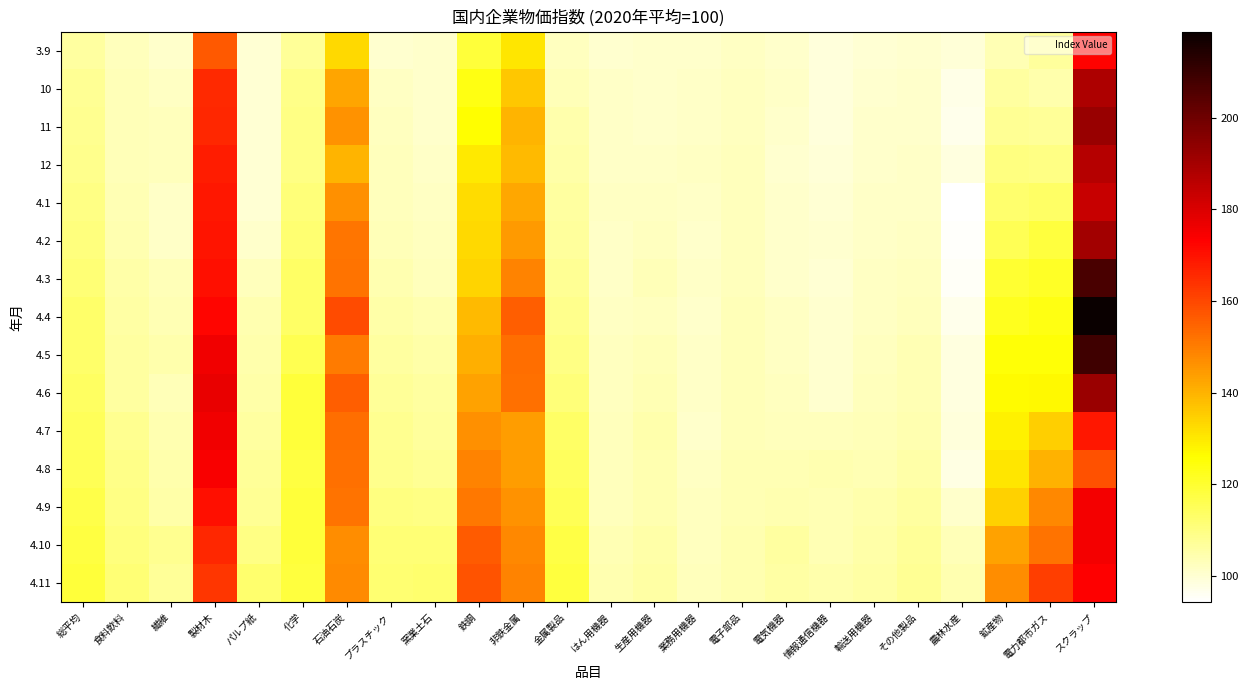

Between 石油石炭 and 電子部品, which series saw the biggest shift?

4.4